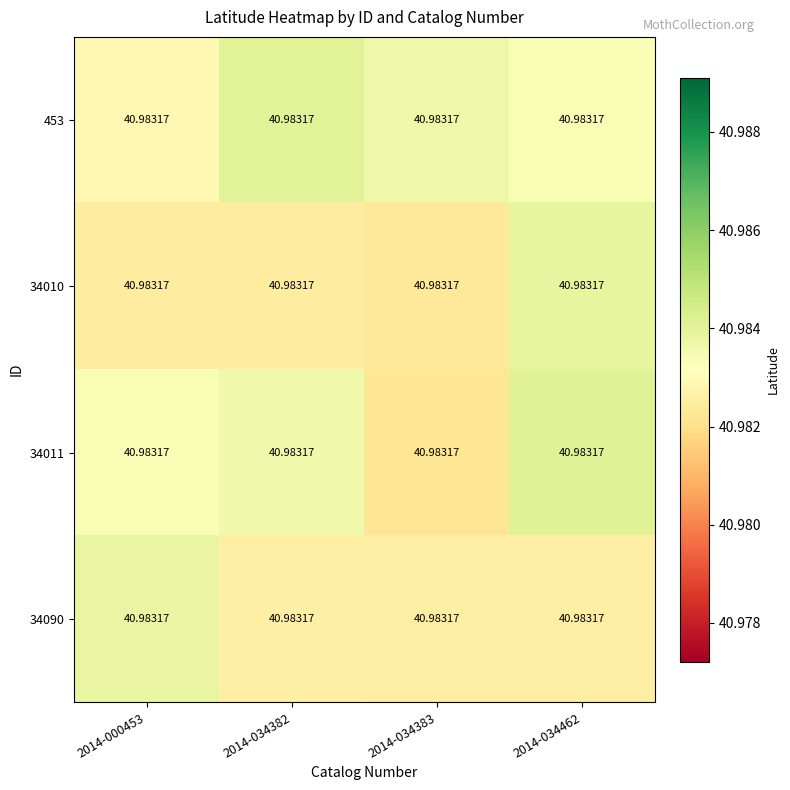

True or false: 34011 has a value of 41.0 at 2014-034383.

True